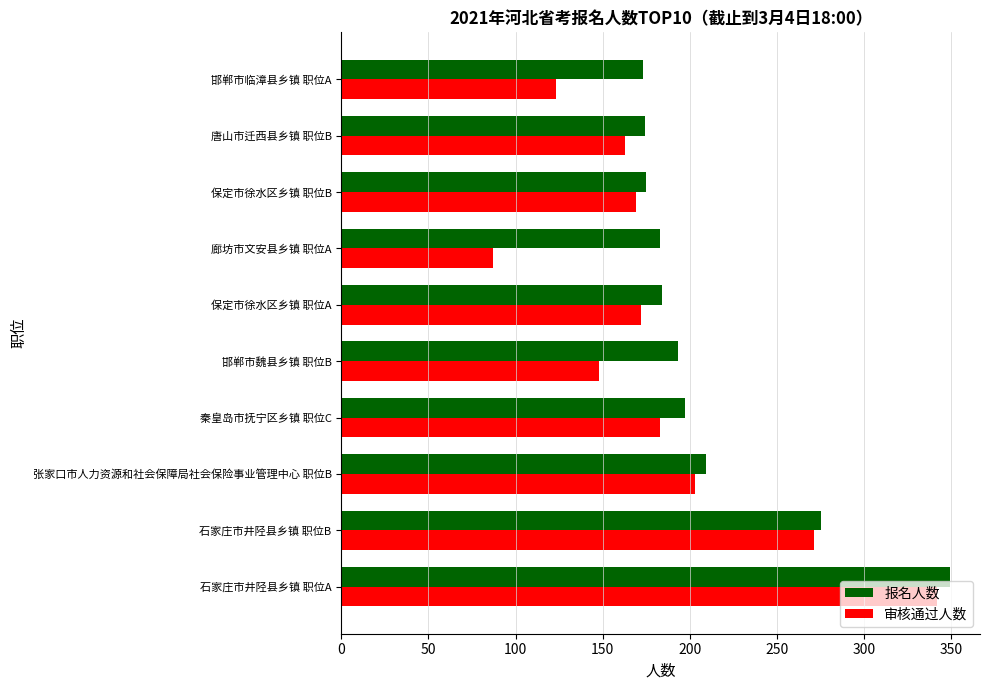

Is it true that 审核通过人数 equals 172 at 保定市徐水区乡镇 职位A?

True